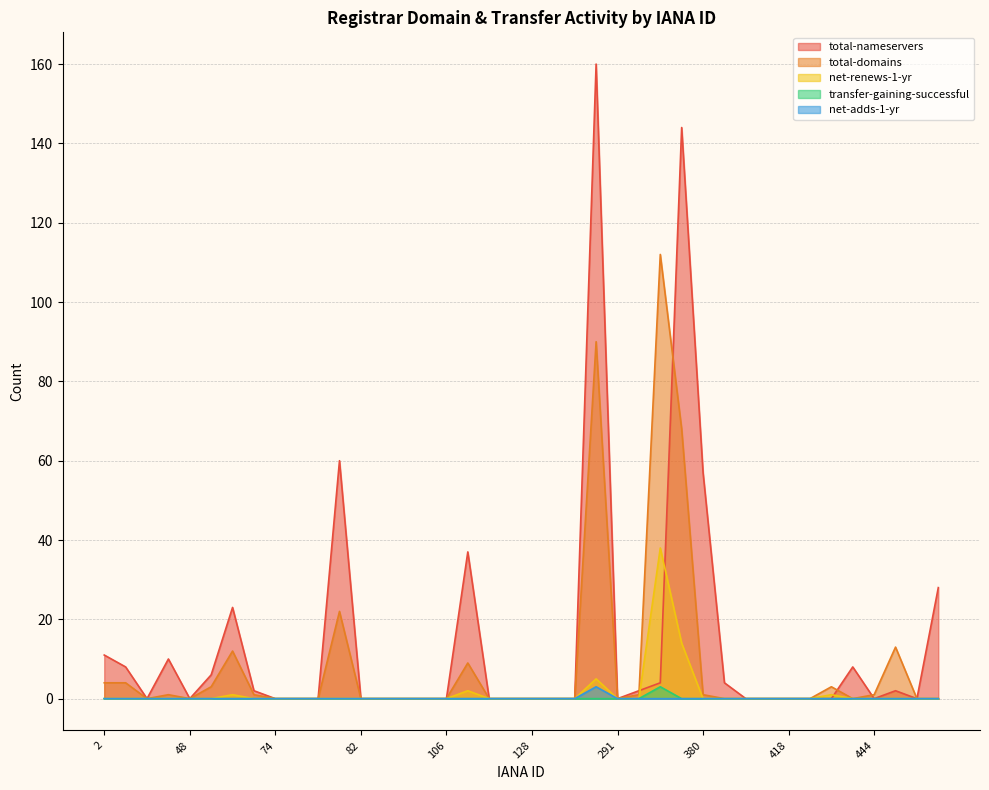

Which series has the widest spread of values?

total-nameservers